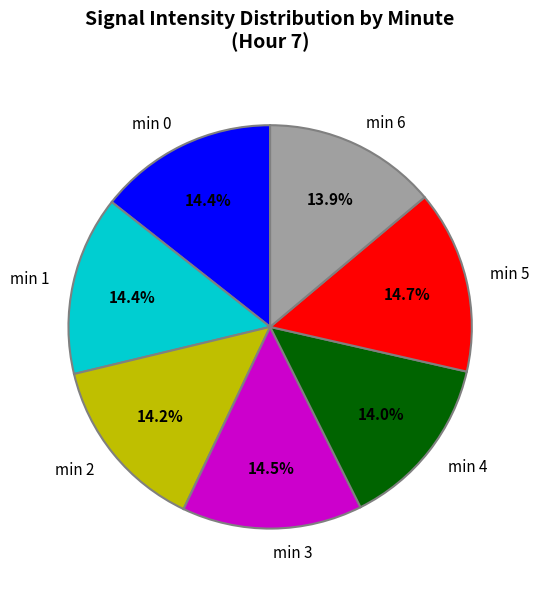

Is there any slice that represents more than half of the pie?

No